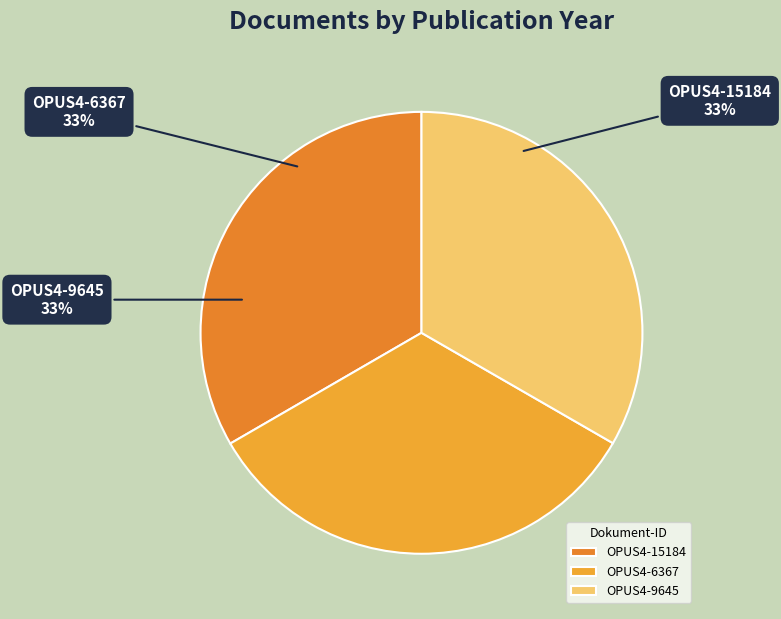

The OPUS4-6367 slice represents 33% of the pie. True or false?

True